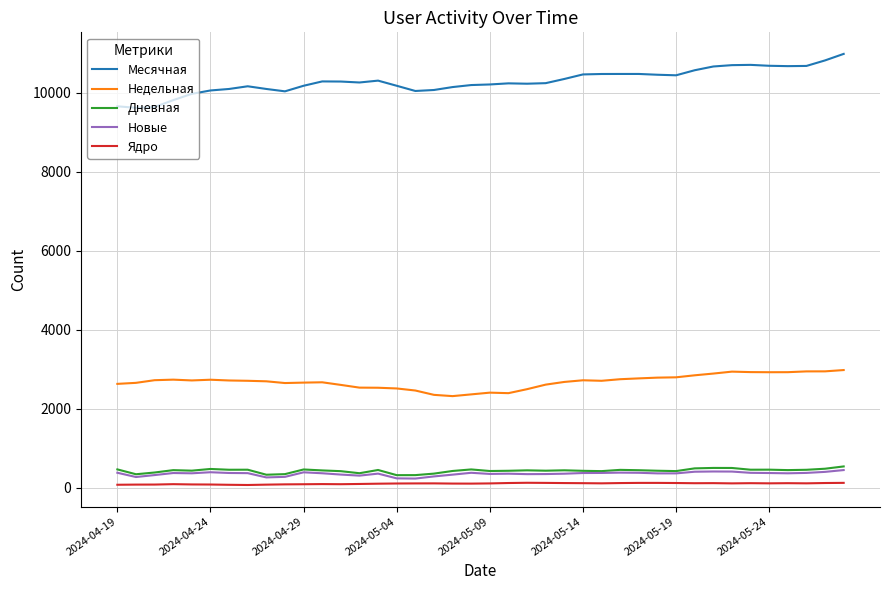

What is the greatest value displayed?

10979